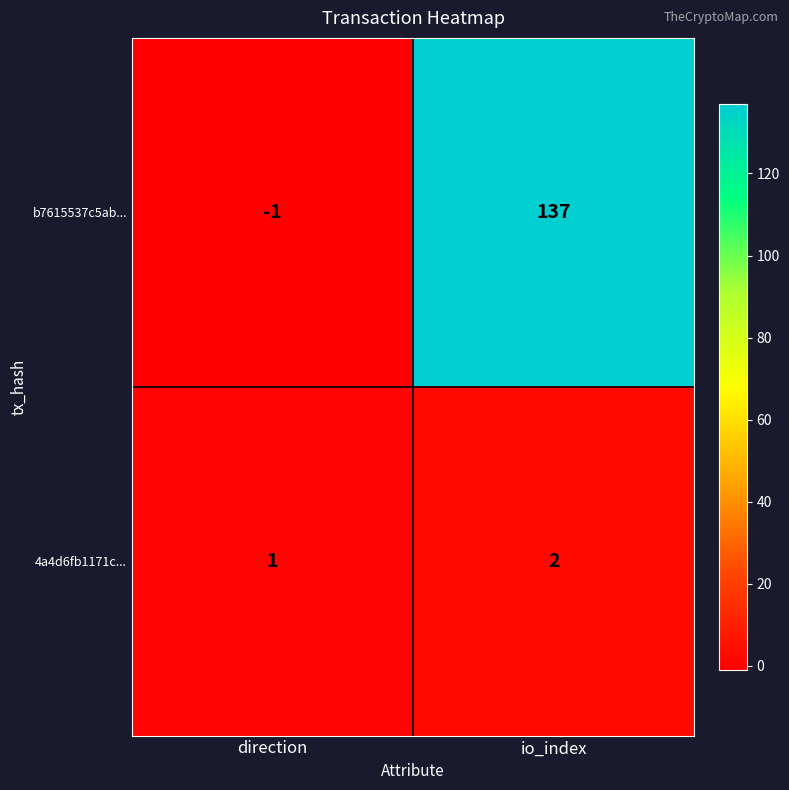

What is the smallest value displayed?

-1